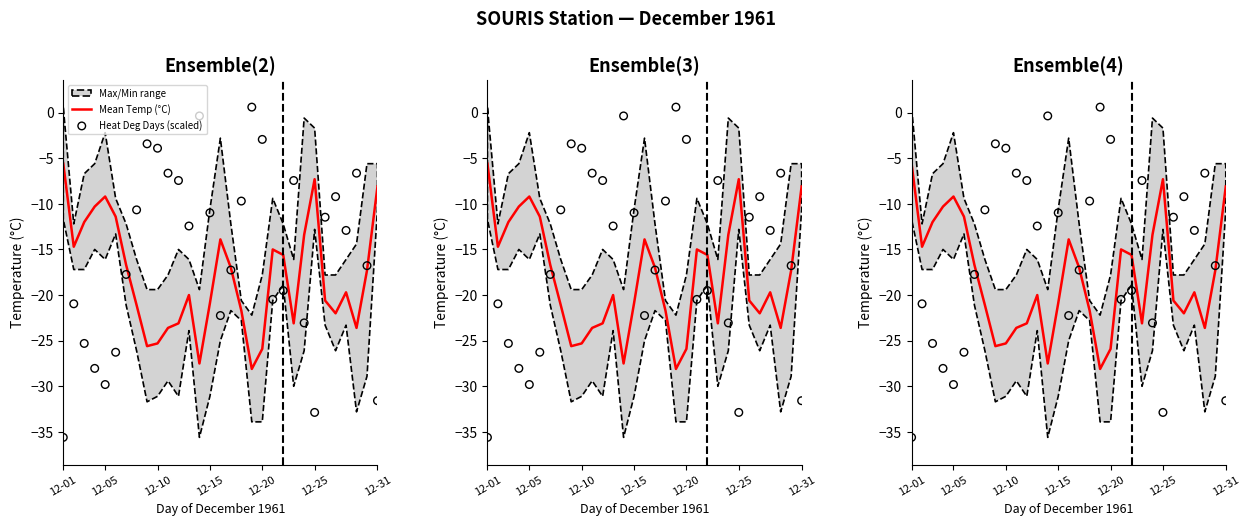

At how many categories does at least one series exceed -22?

31